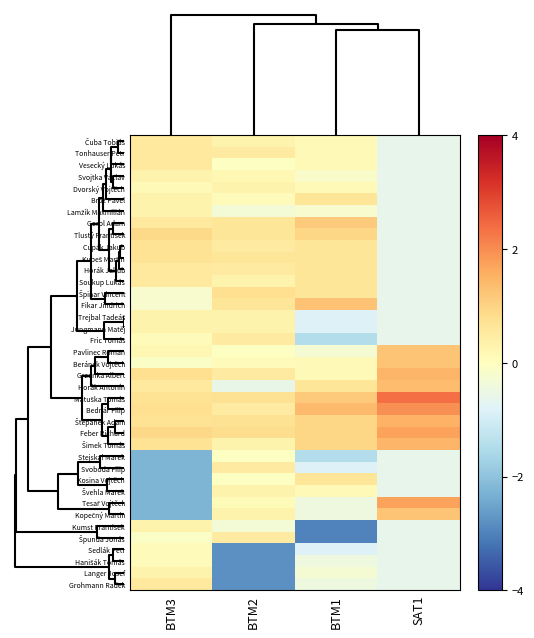

Which label corresponds to the largest value in the chart?

SAT1